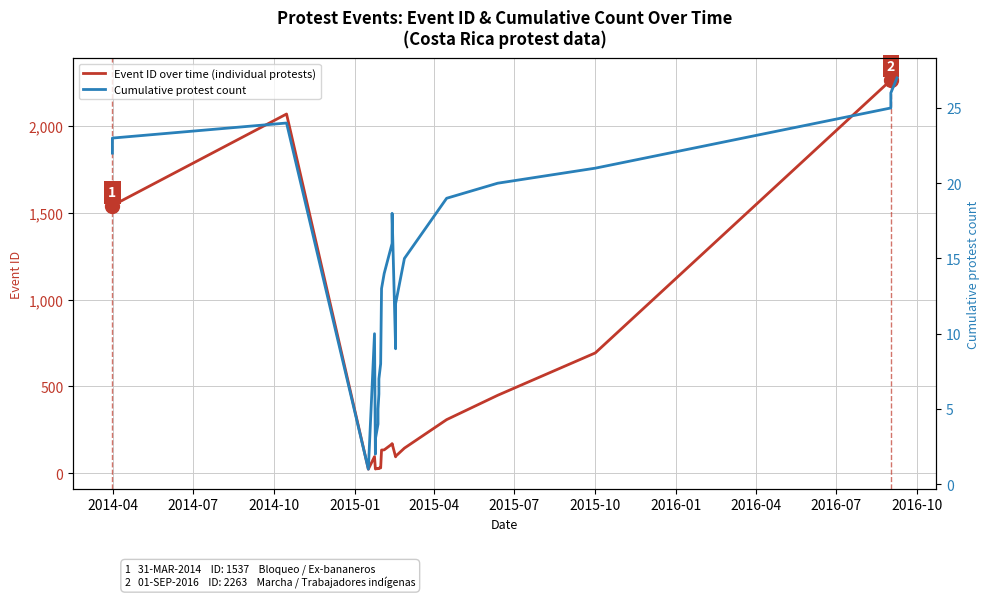

Is it true that Event ID over time (individual protests) equals 149 at 17?

False